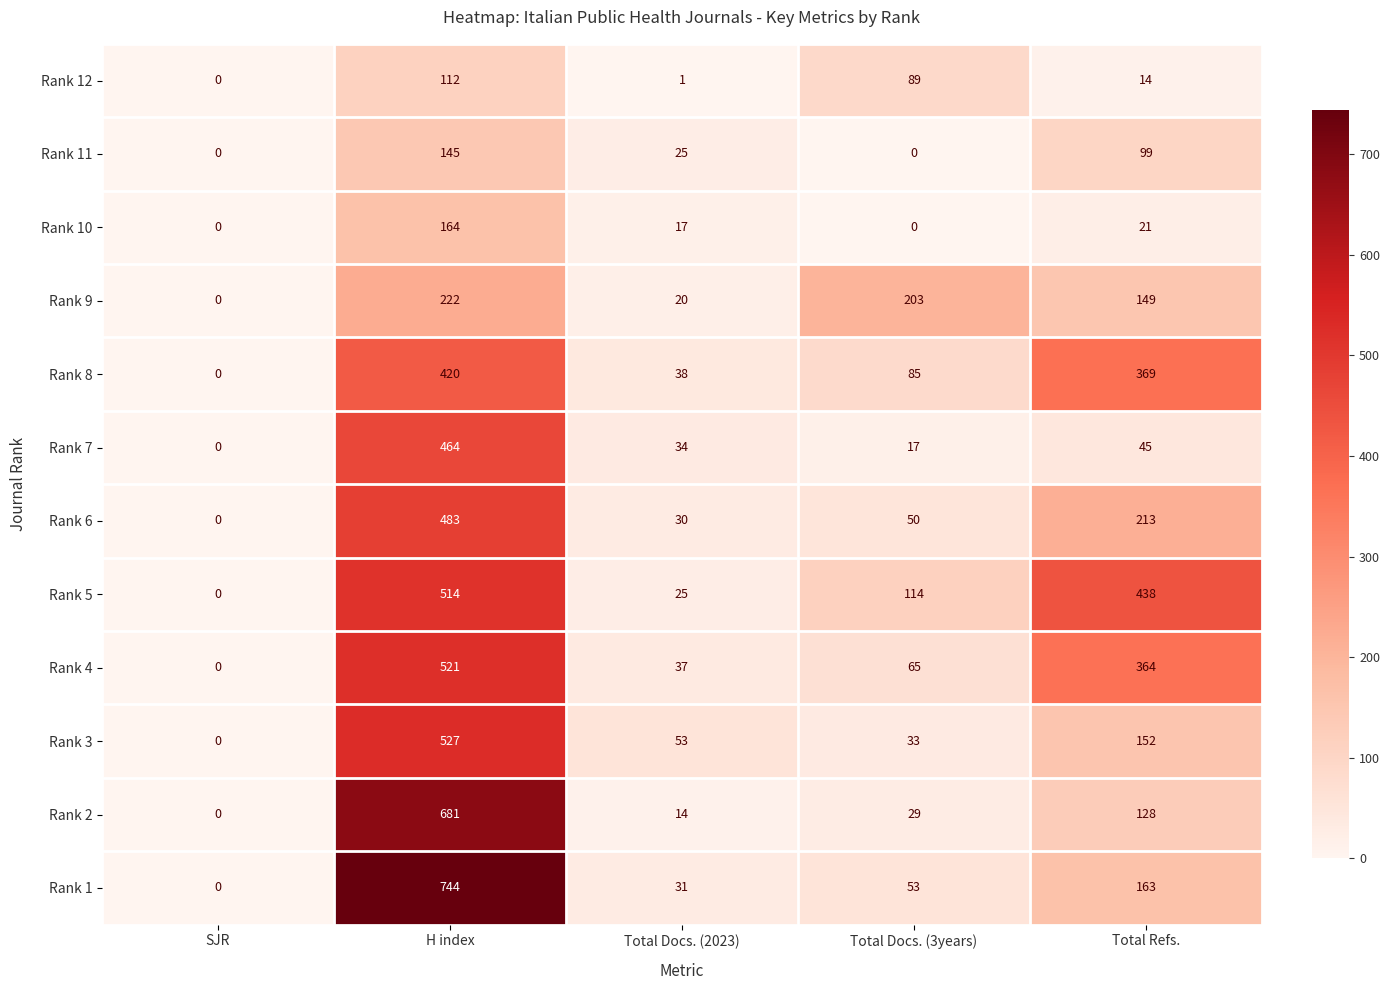

The value of Rank 6 at Total Refs. is 117. True or false?

False